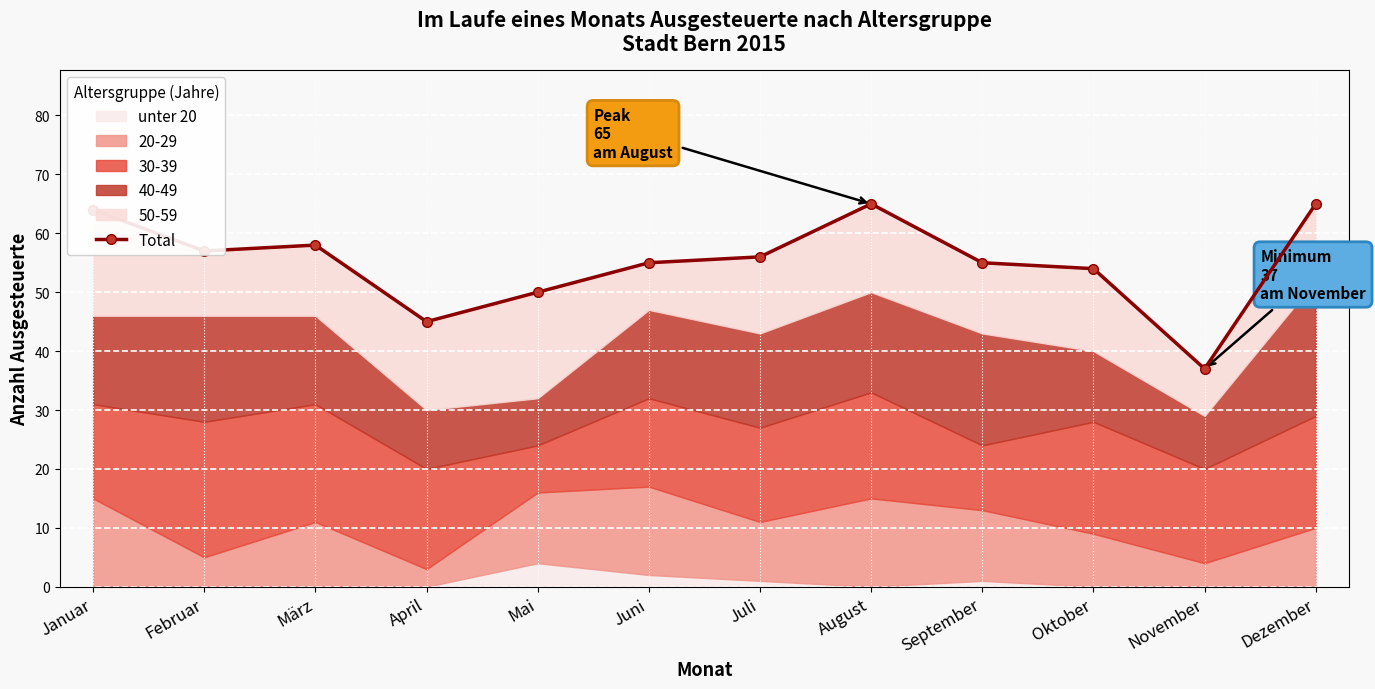

What is the minimum value shown in the chart?

37